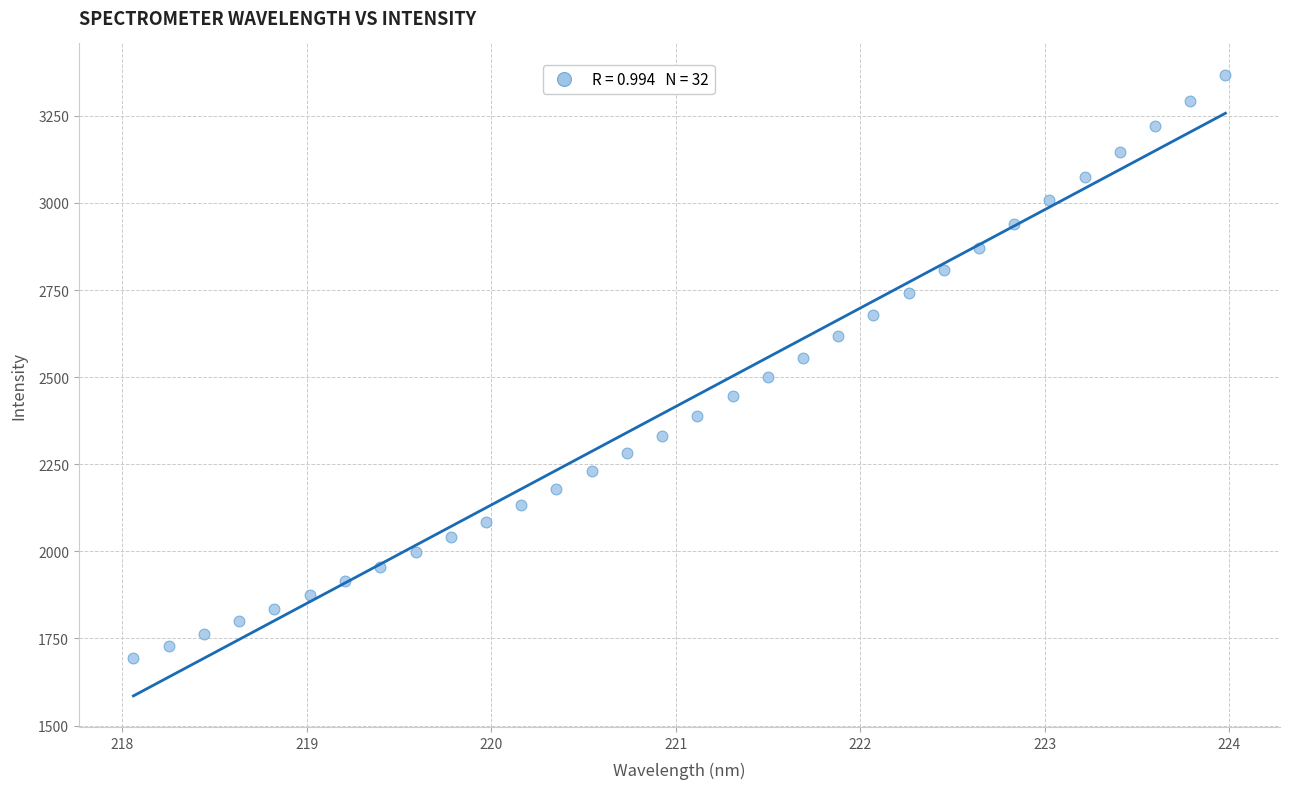

What is the range of X values (max minus min)?

5.9